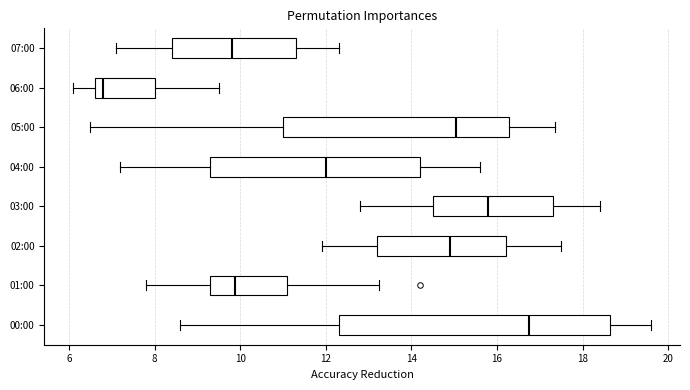

Reading bottom to top, read every box against the x-axis: the position of its median line, the range the box covers, and the ends of its whiskers. The values are not printed on the chart, so give them approximately, as read against the axis.

00:00: median 16.8, box 12.4 to 18.6, whiskers 8.6 to 19.6
01:00: median 9.8, box 9.4 to 11.2, whiskers 7.8 to 13.2
02:00: median 15.0, box 13.2 to 16.2, whiskers 12.0 to 17.6
03:00: median 15.8, box 14.6 to 17.4, whiskers 12.8 to 18.4
04:00: median 12.0, box 9.4 to 14.2, whiskers 7.2 to 15.6
05:00: median 15.0, box 11.0 to 16.2, whiskers 6.6 to 17.4
06:00: median 6.8, box 6.6 to 8.0, whiskers 6.2 to 9.6
07:00: median 9.8, box 8.4 to 11.4, whiskers 7.2 to 12.4